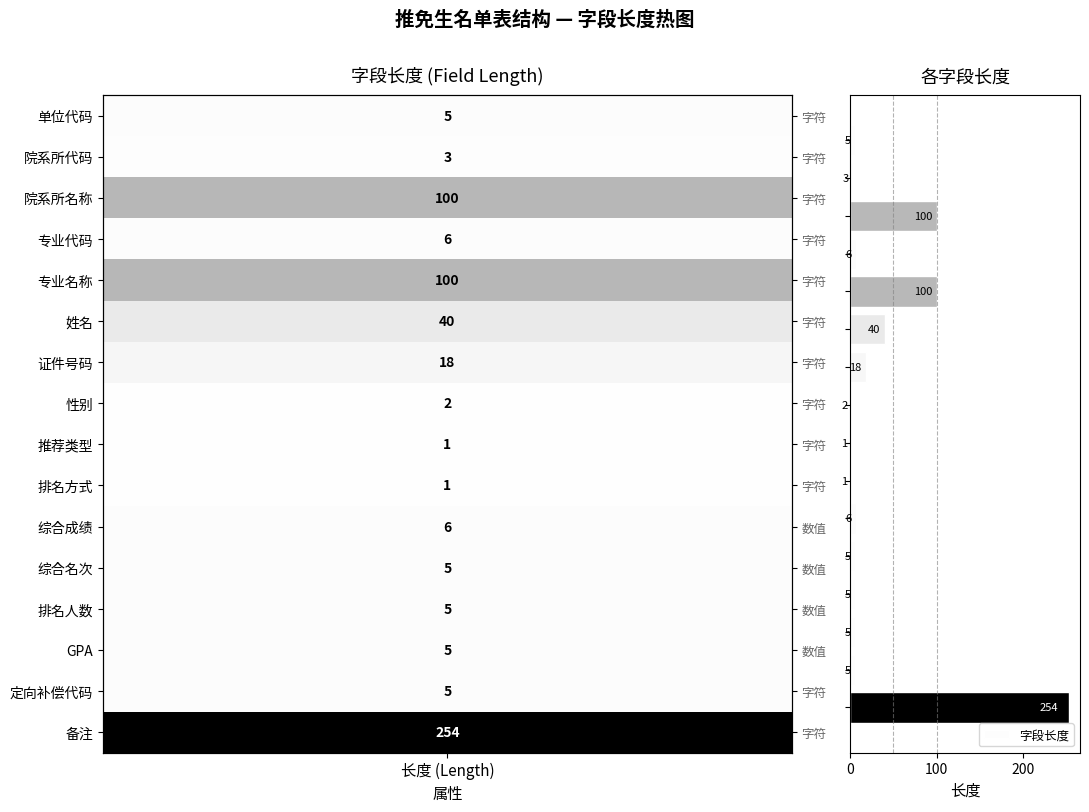

What is the value of the 14th bar from the top?

5